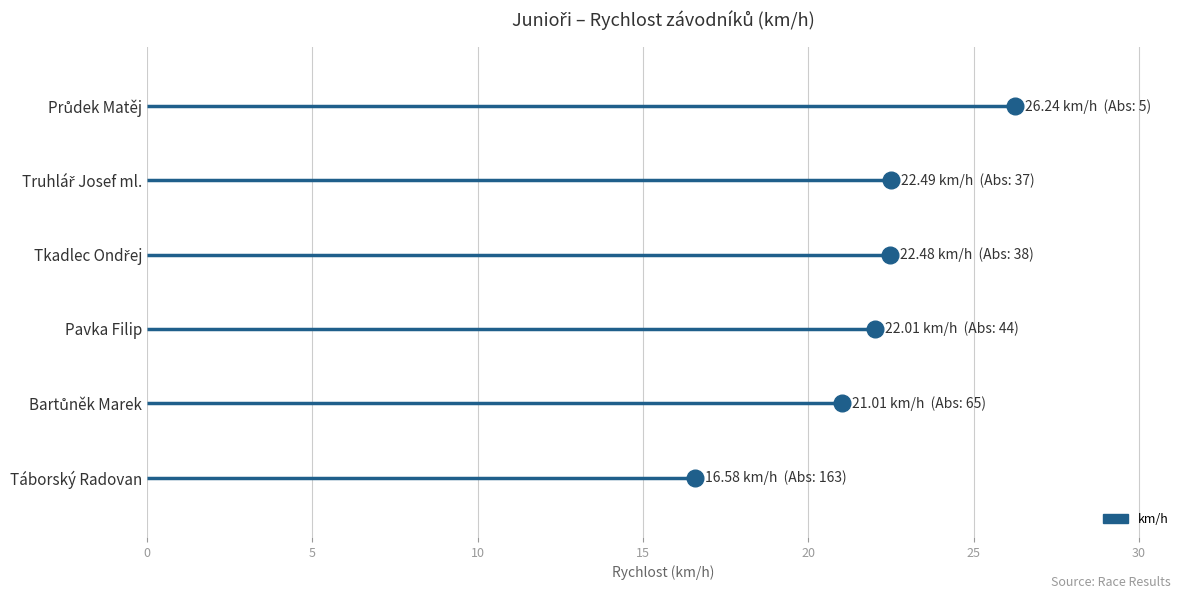

What is the label of the 6th point from the left?

Táborský Radovan